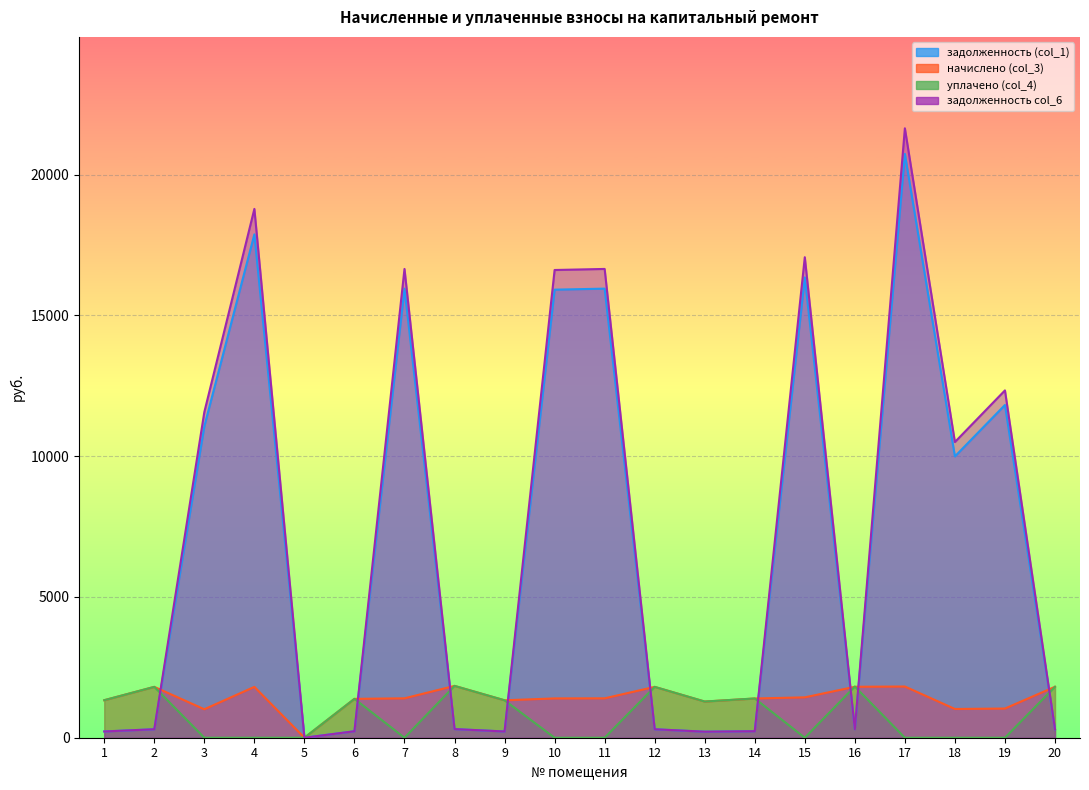

True or false: задолженность (col_1) and уплачено (col_4) intersect in this chart.

True